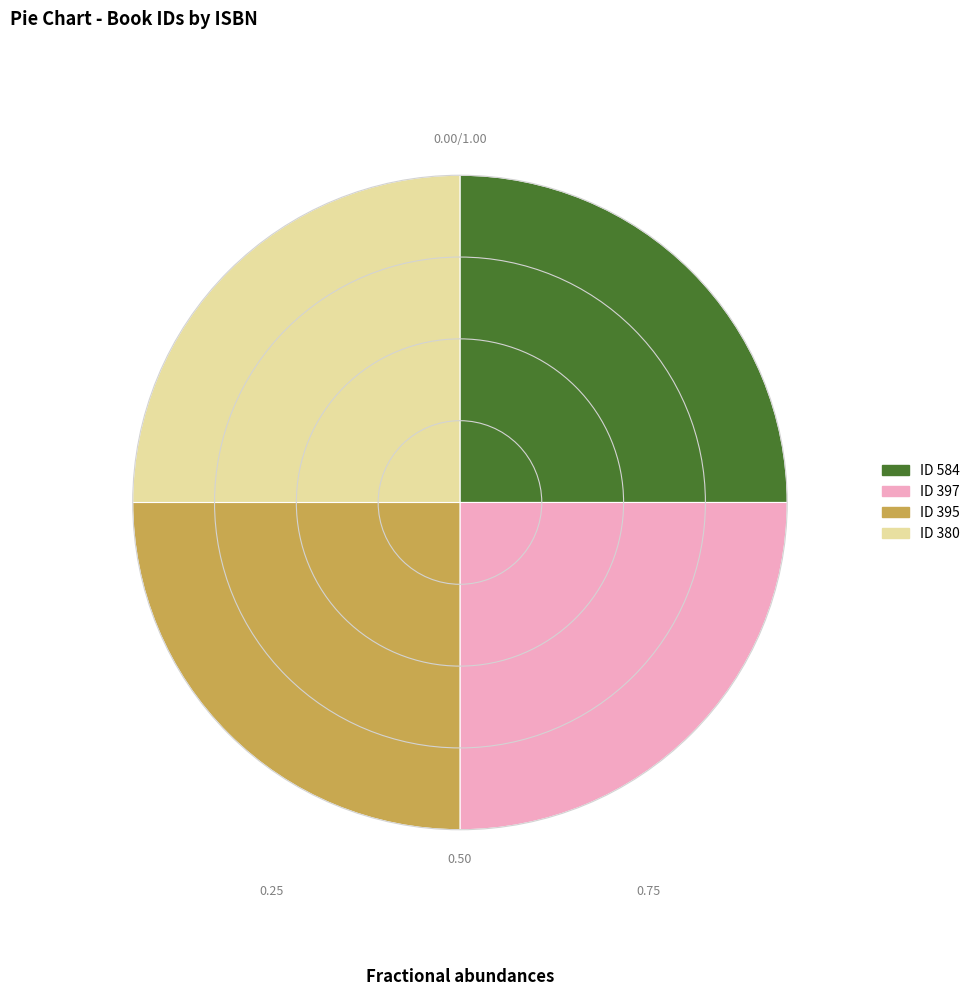

Does any single category account for the majority?

No